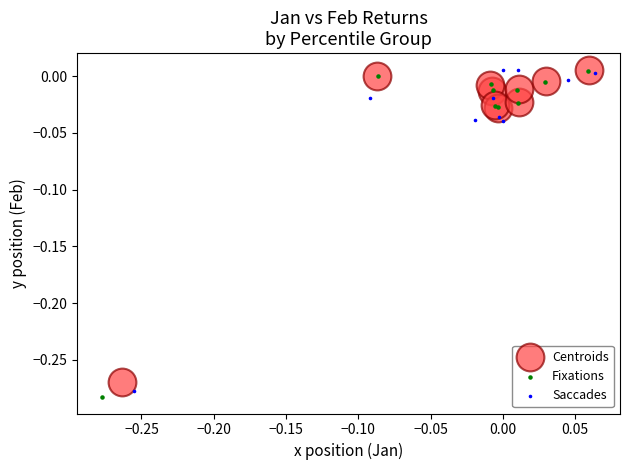

What are all the series names shown in the legend?

Centroids, Fixations, Saccades